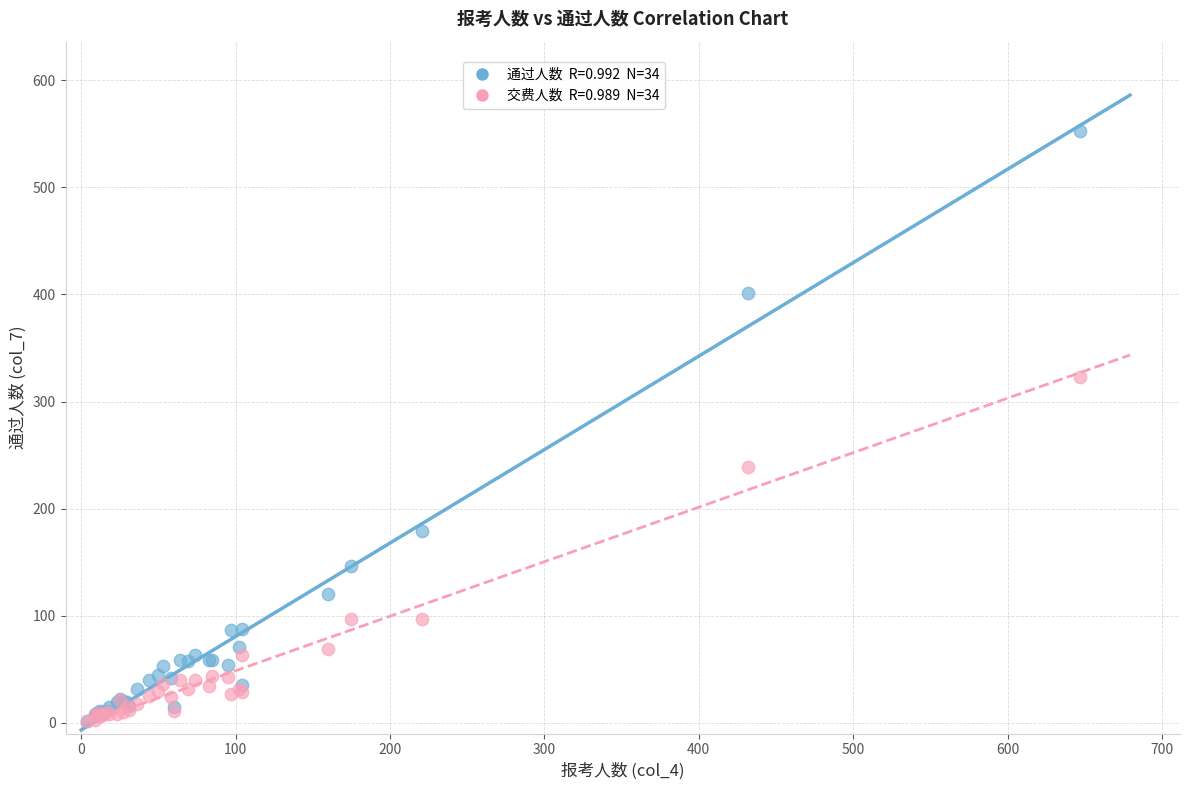

Across all series, what Y value is closest to 277?

239